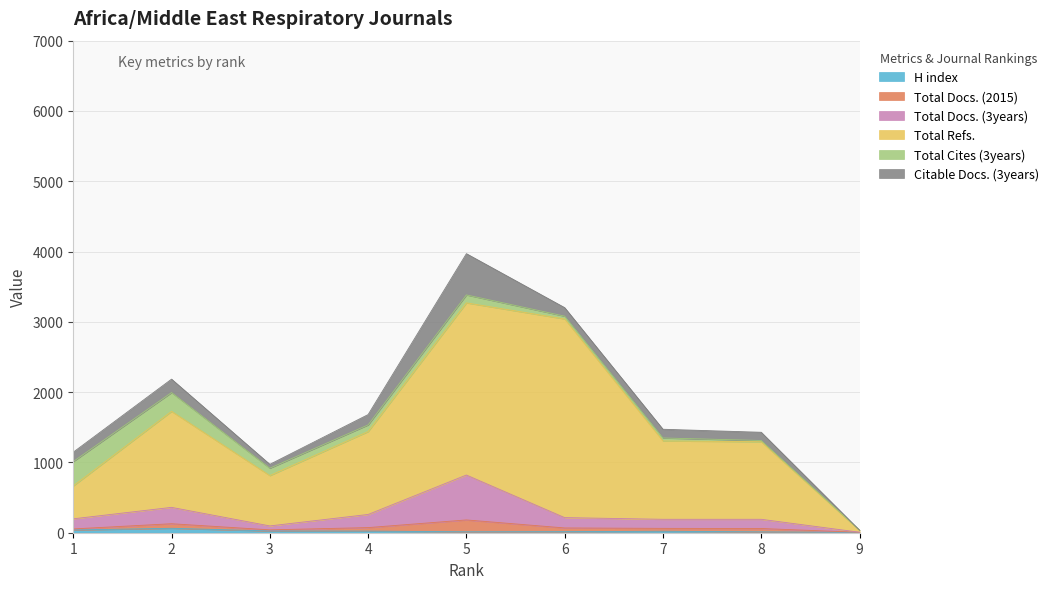

True or false: Total Refs. and H index intersect in this chart.

False